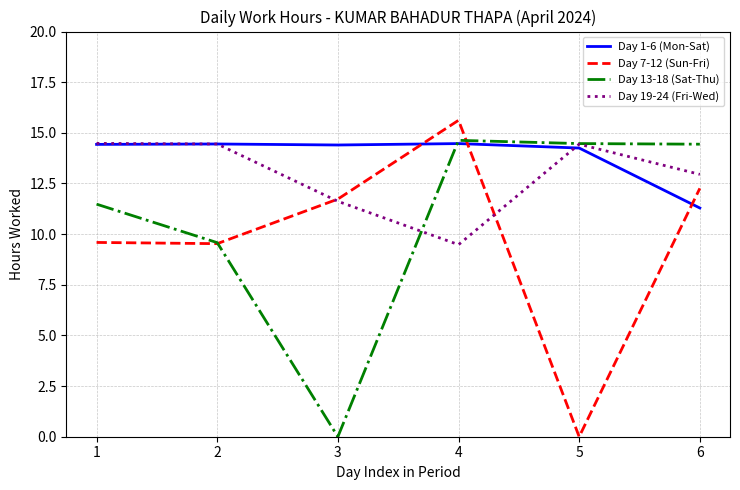

Where is Day 19-24 (Fri-Wed) nearest to the value 11?

3